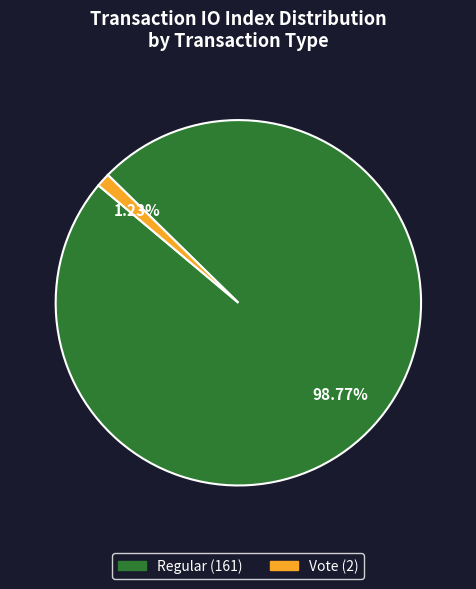

Which category accounts for the majority?

Regular